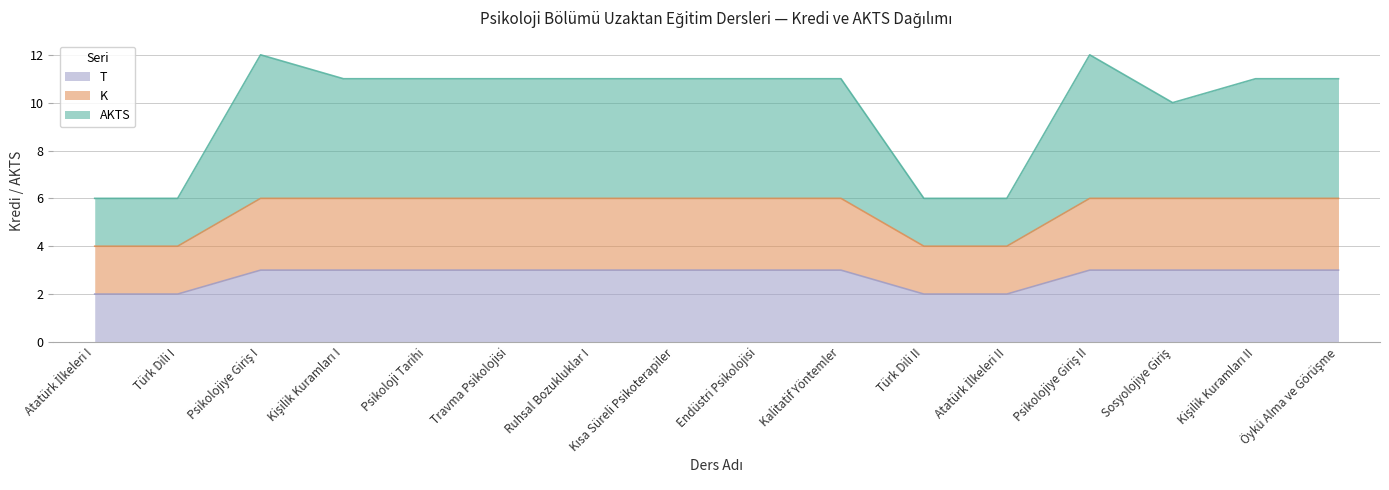

Between Endüstri Psikolojisi and Sosyolojiye Giriş, which series saw the biggest shift?

AKTS